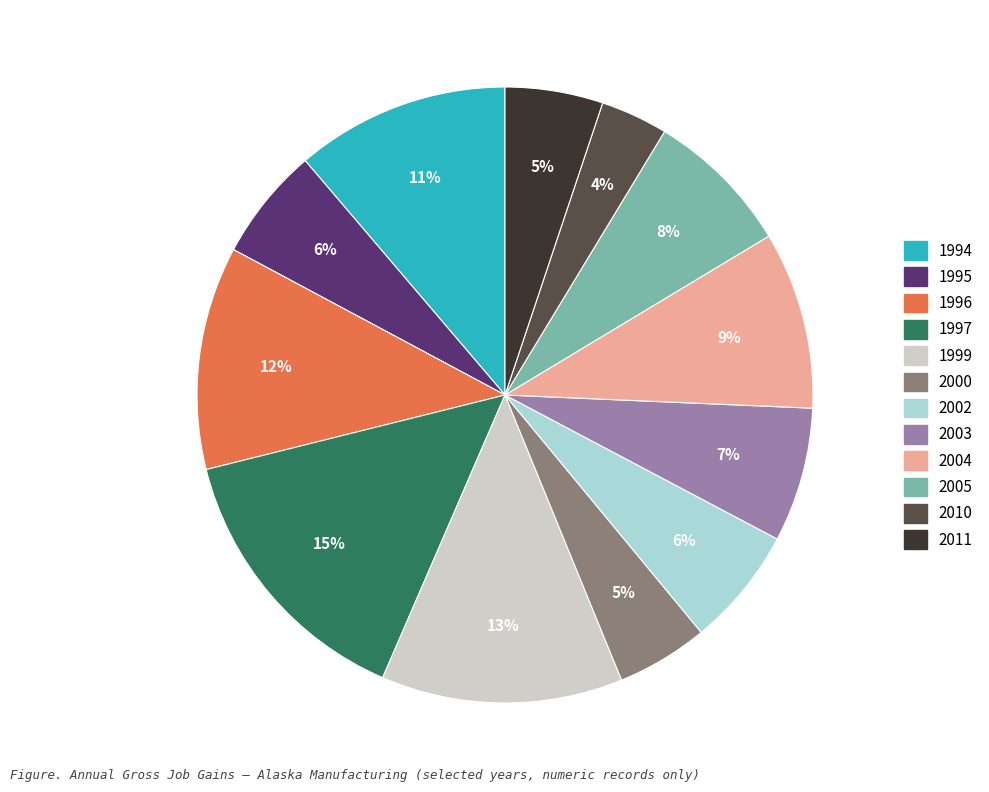

True or false: 2002 accounts for 17% of the total.

False